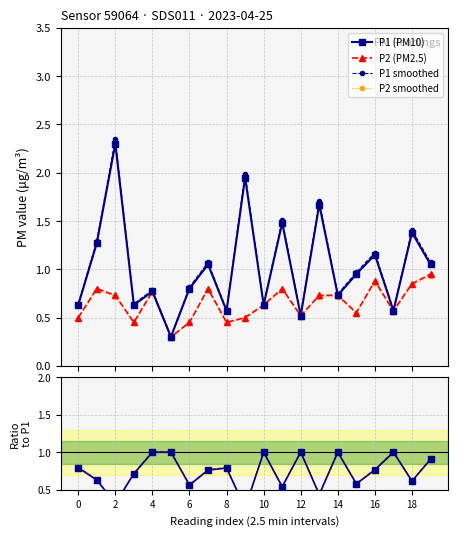

True or false: P1 smoothed has more than 2 interior local peaks.

True